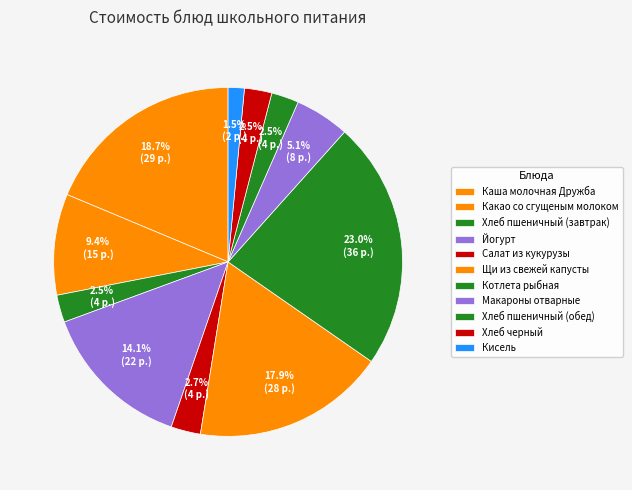

Which slice is the smallest?

Кисель